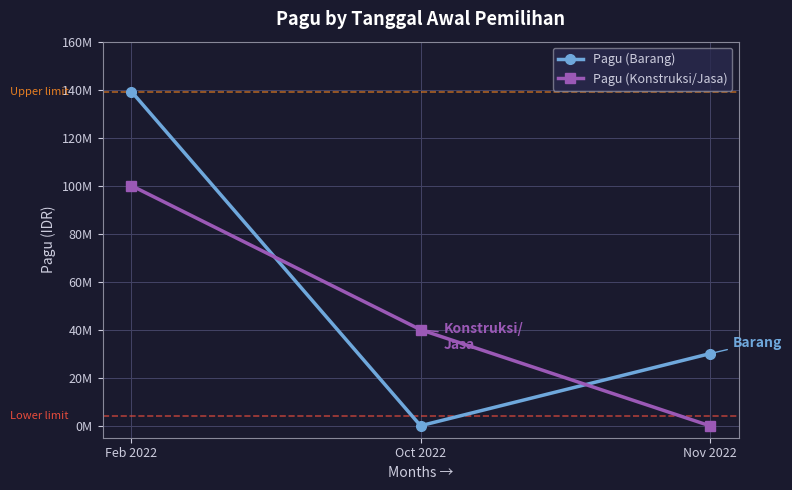

Between Feb 2022 and Nov 2022, which is larger?

Feb 2022